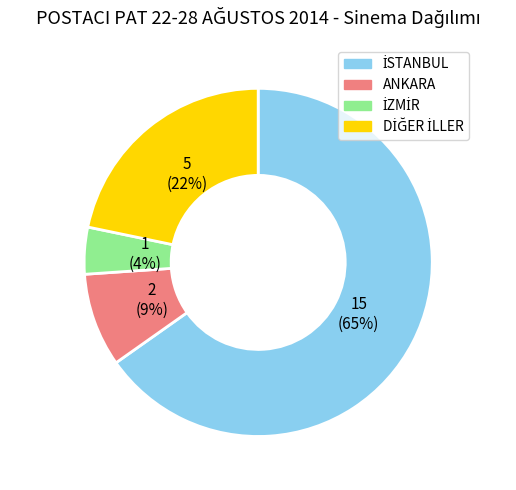

To the nearest percent, what percentage of the pie is ANKARA?

9%